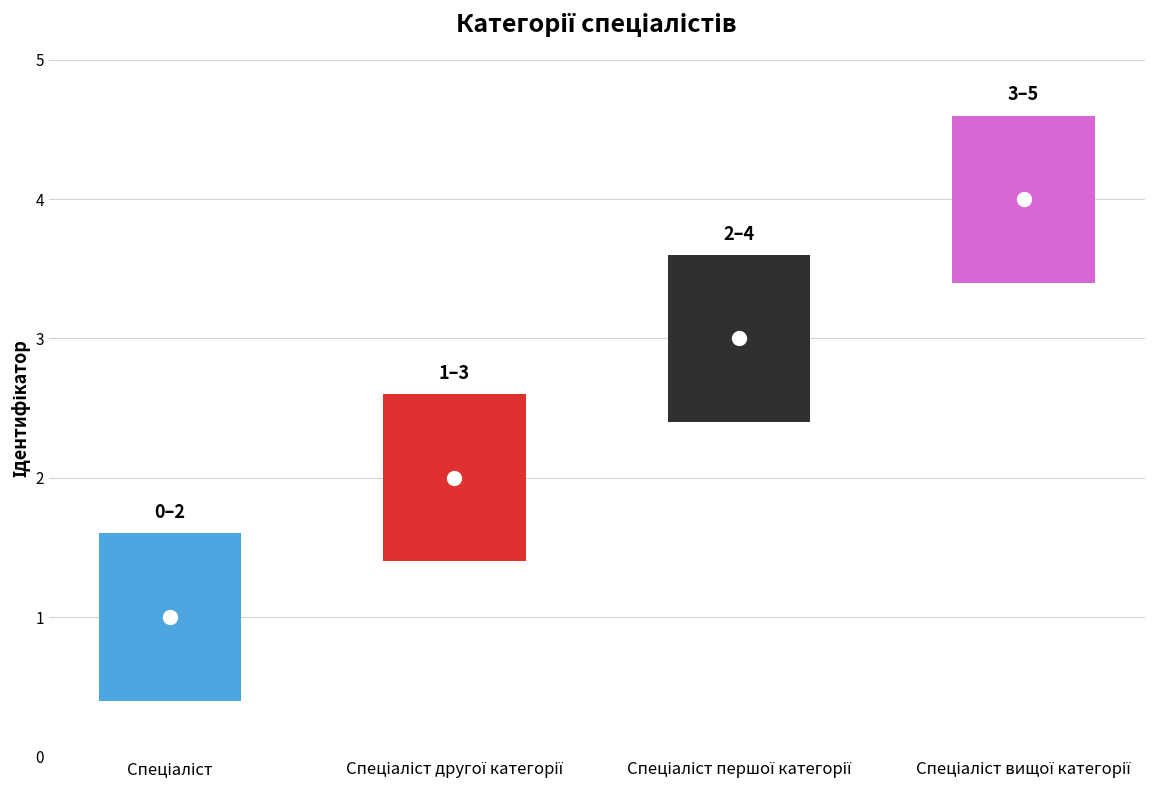

Between Спеціаліст першої категорії and Спеціаліст, which is larger?

Спеціаліст першої категорії